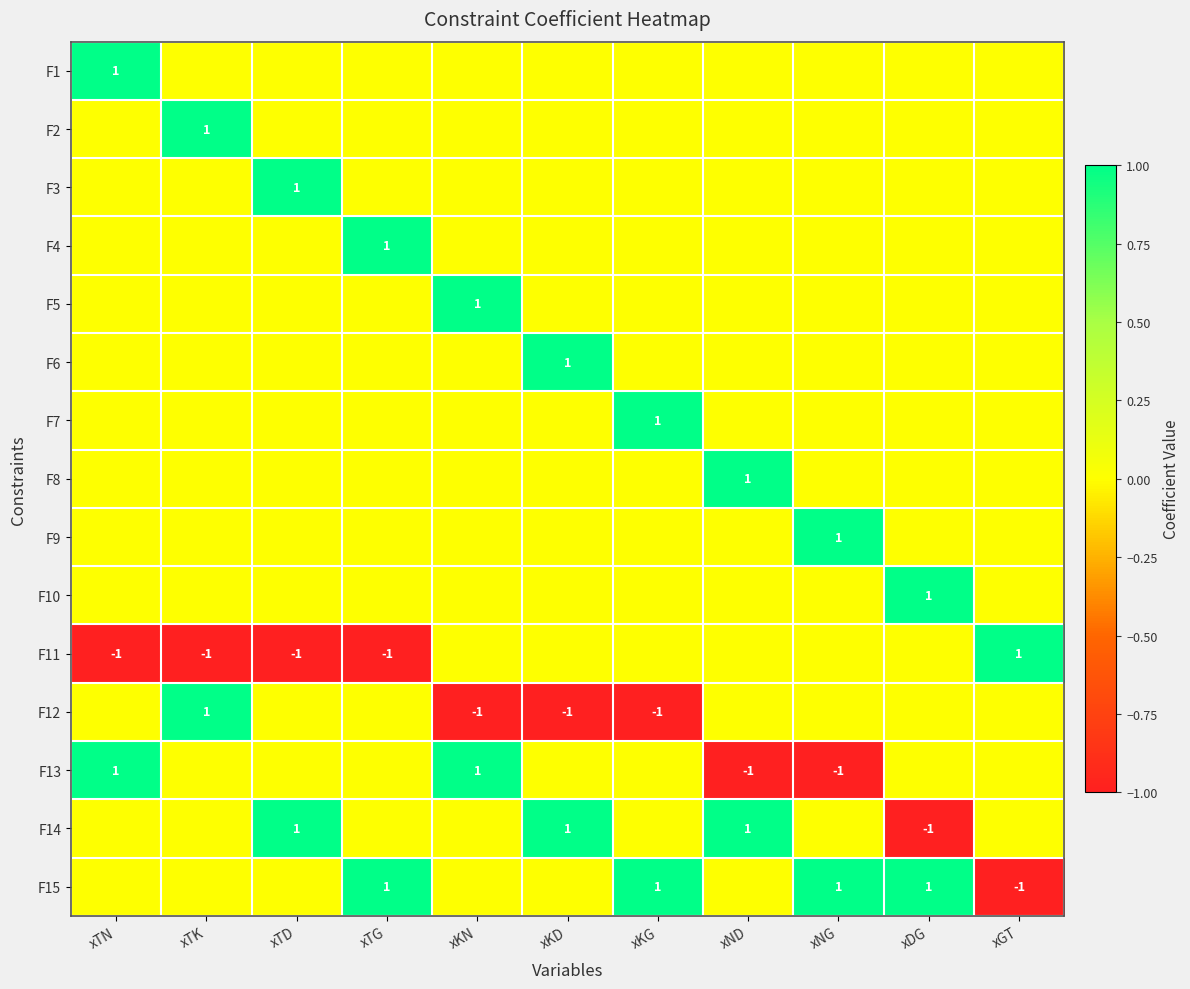

What is the difference between the maximum and minimum values in the F3 series?

1